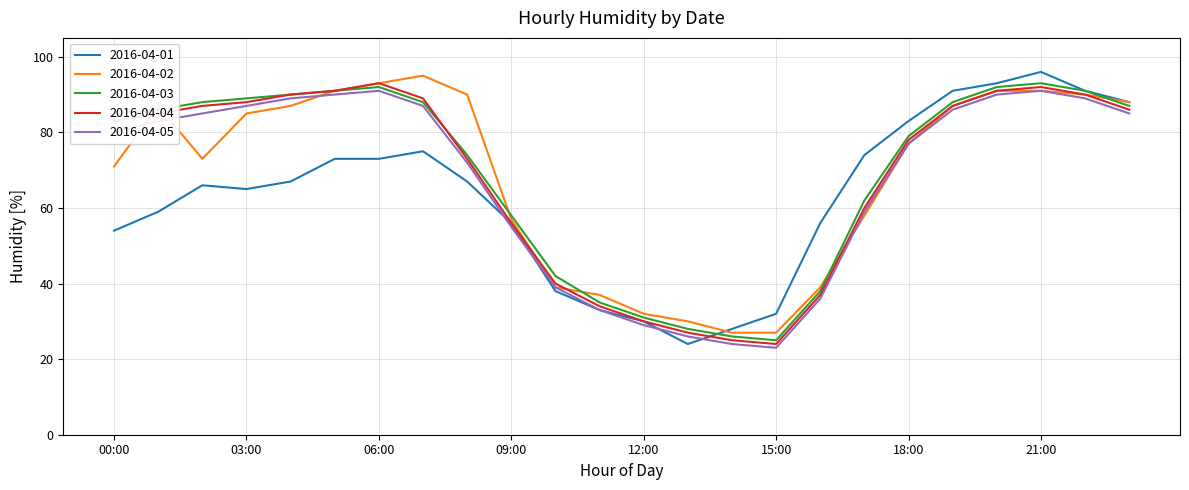

True or false: 2016-04-05 and 2016-04-03 cross at least once.

False